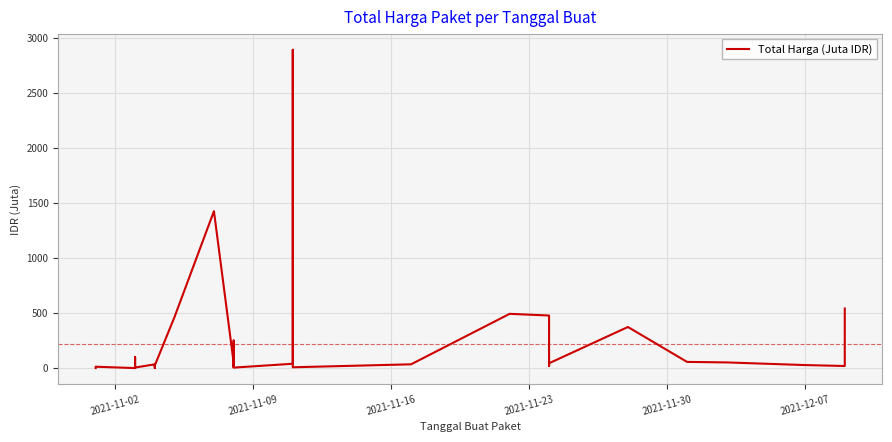

What is the difference between the maximum and minimum values?

2892.0